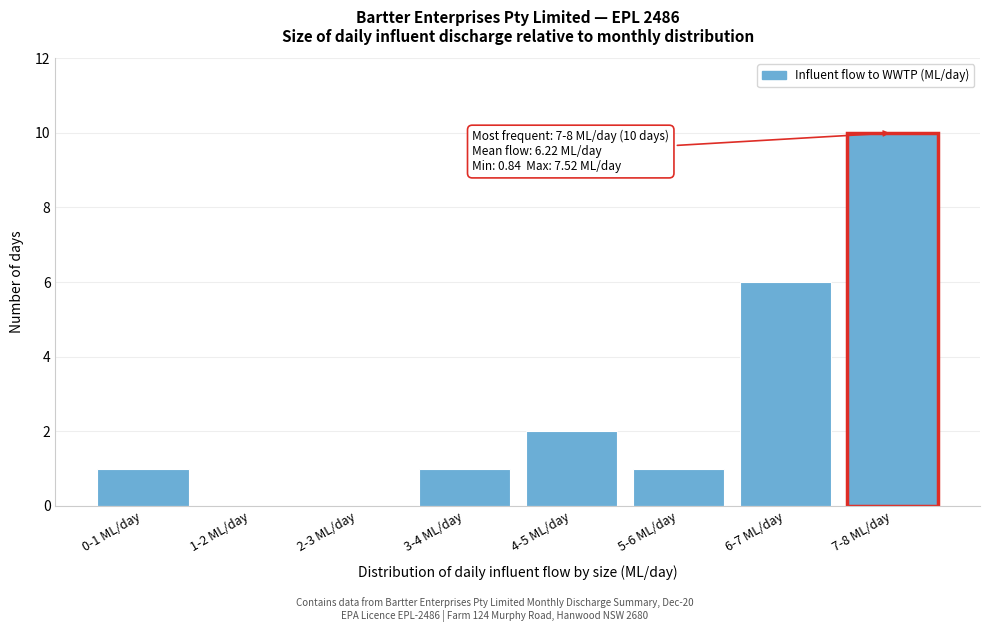

Reading left to right, what are all the values shown in this chart?

0-1 ML/day=1	1-2 ML/day=0	2-3 ML/day=0	3-4 ML/day=1	4-5 ML/day=2	5-6 ML/day=1	6-7 ML/day=6	7-8 ML/day=10